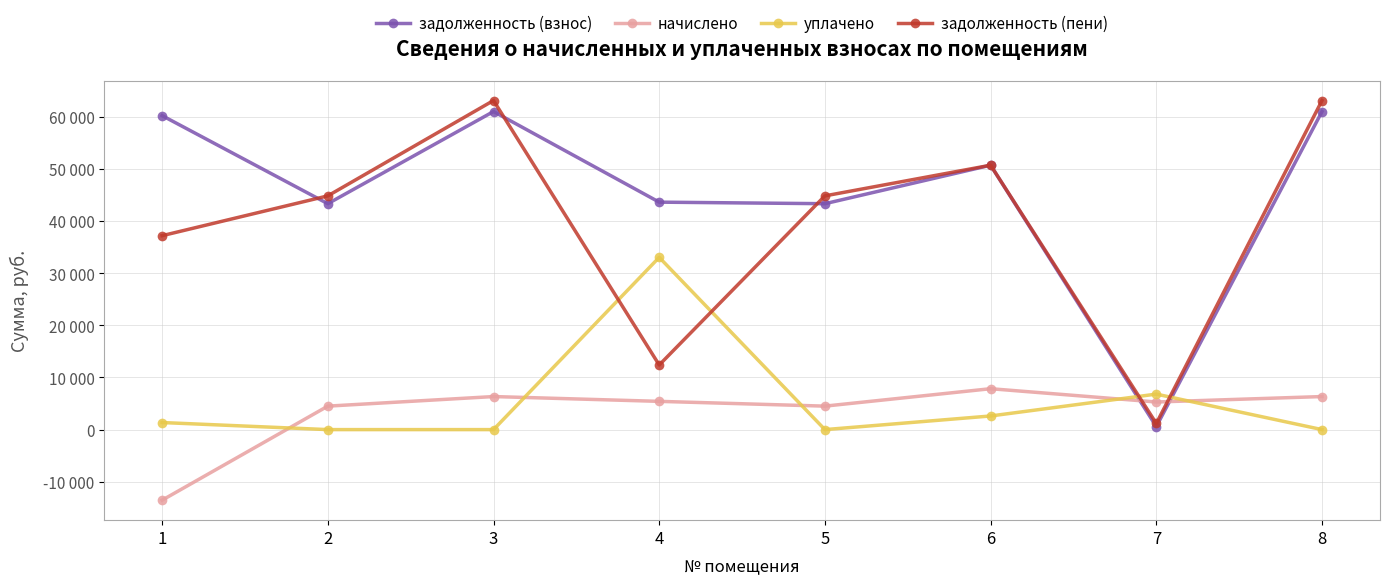

Which series has the largest range (max minus min)?

задолженность (пени)